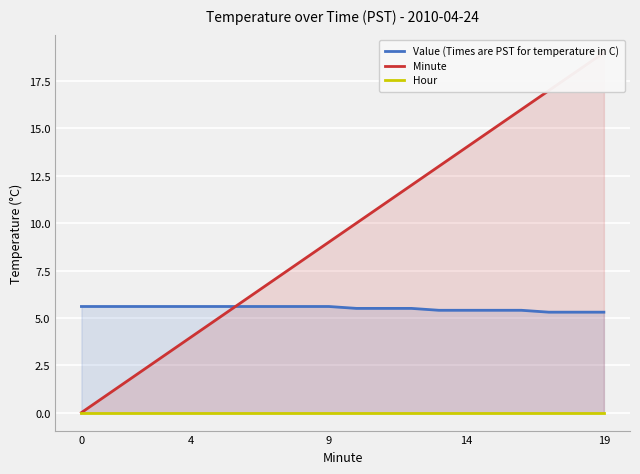

Which series has the widest spread of values?

Minute